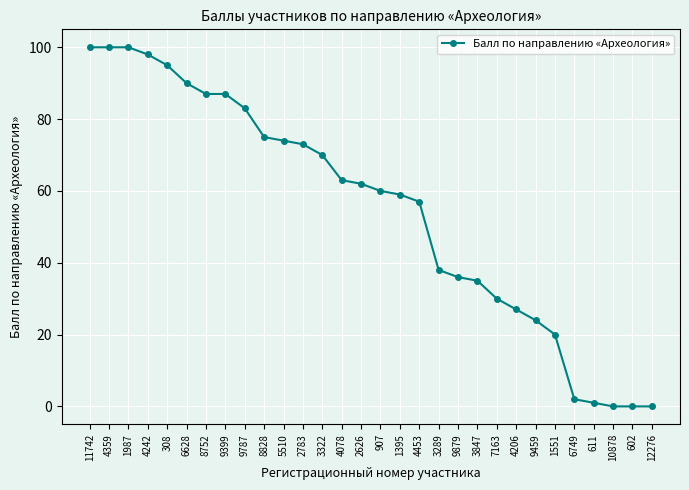

Is it true that the value at 6628 is 157?

False